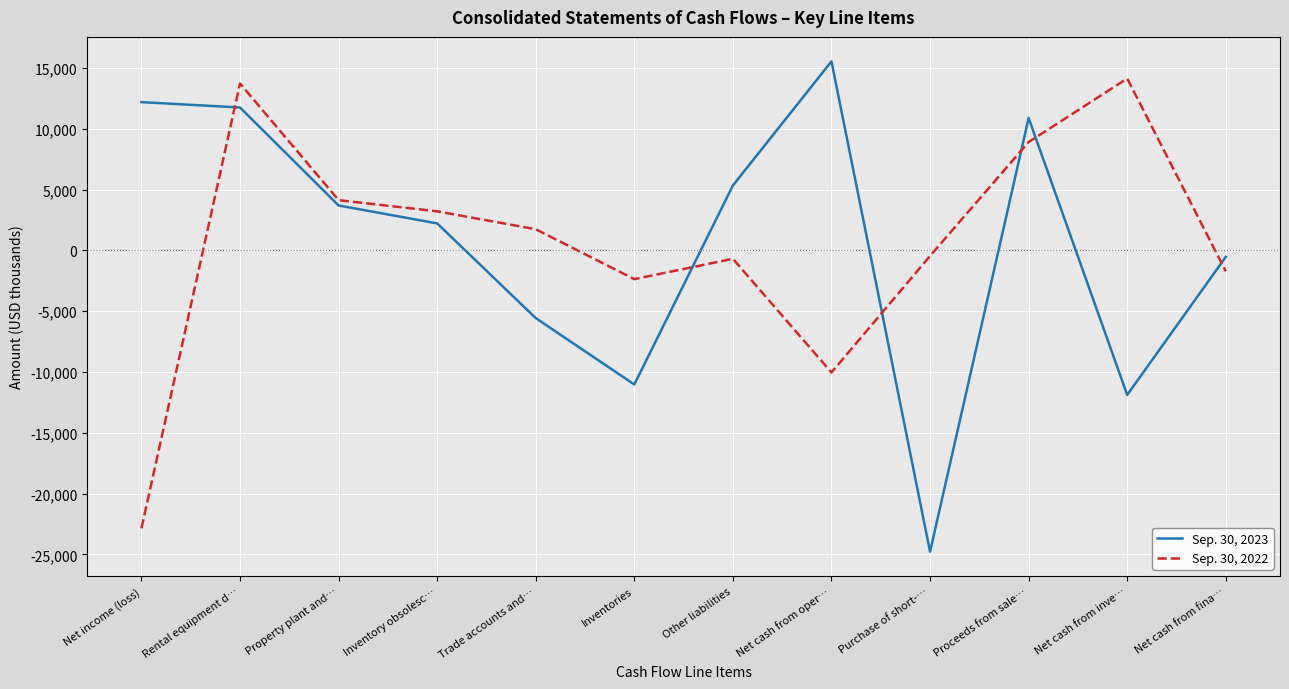

Does the chart have visible grid lines?

Yes